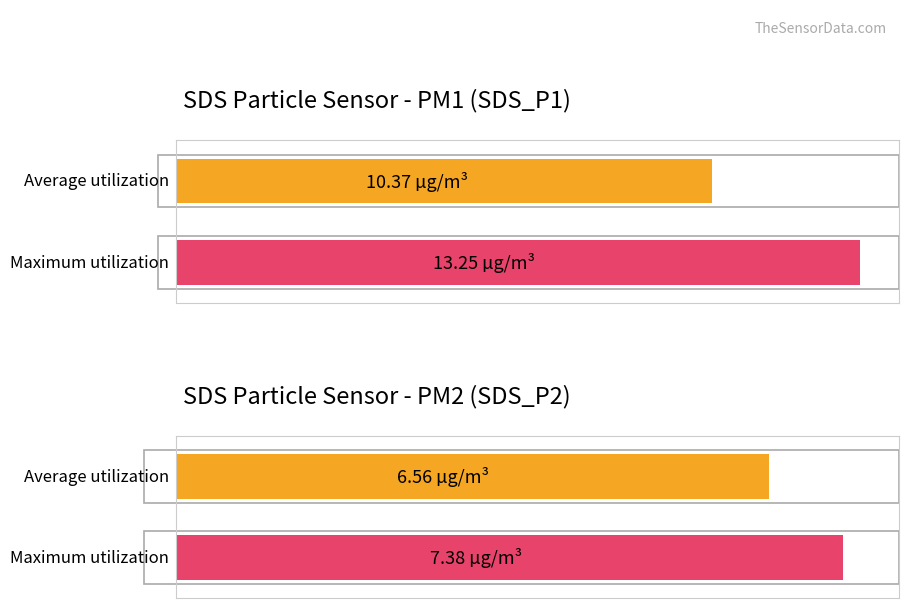

Which series has the largest total across all categories?

SDS_P1